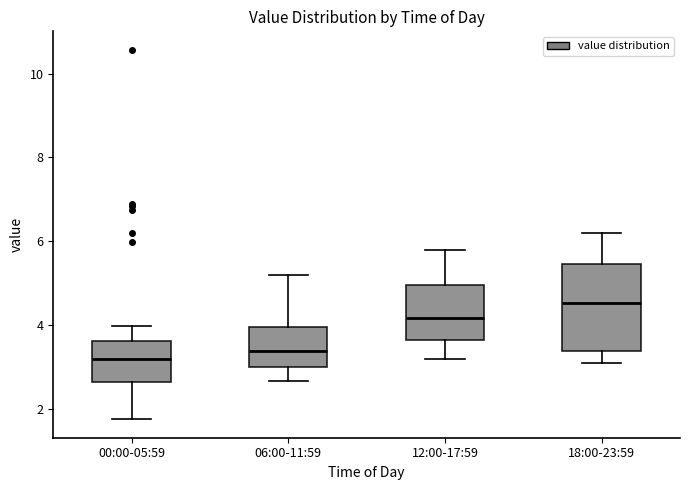

Reading left to right, transcribe this box plot: for each box, give where its median line is, the range the box spans, and where its two whiskers end, as read against the y-axis. The values are not printed on the chart, so give them approximately, as read against the axis.

00:00-05:59: median 3.2, box 2.6 to 3.6, whiskers 1.8 to 4.0
06:00-11:59: median 3.4, box 3.0 to 4.0, whiskers 2.6 to 5.2
12:00-17:59: median 4.2, box 3.6 to 5.0, whiskers 3.2 to 5.8
18:00-23:59: median 4.6, box 3.4 to 5.4, whiskers 3.2 to 6.2